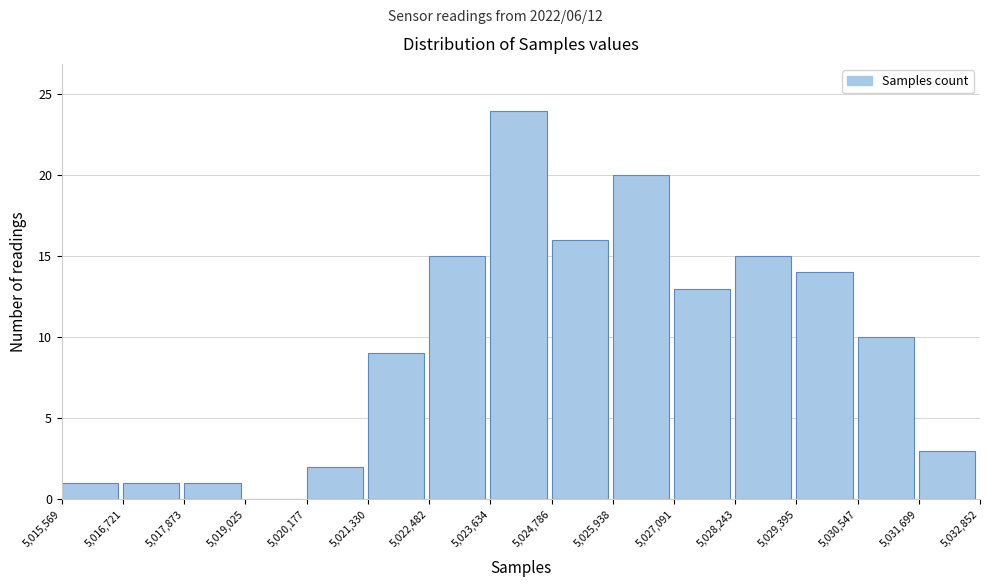

Over which range of the x-axis is the bar tallest?

5,023,634 to 5,024,786